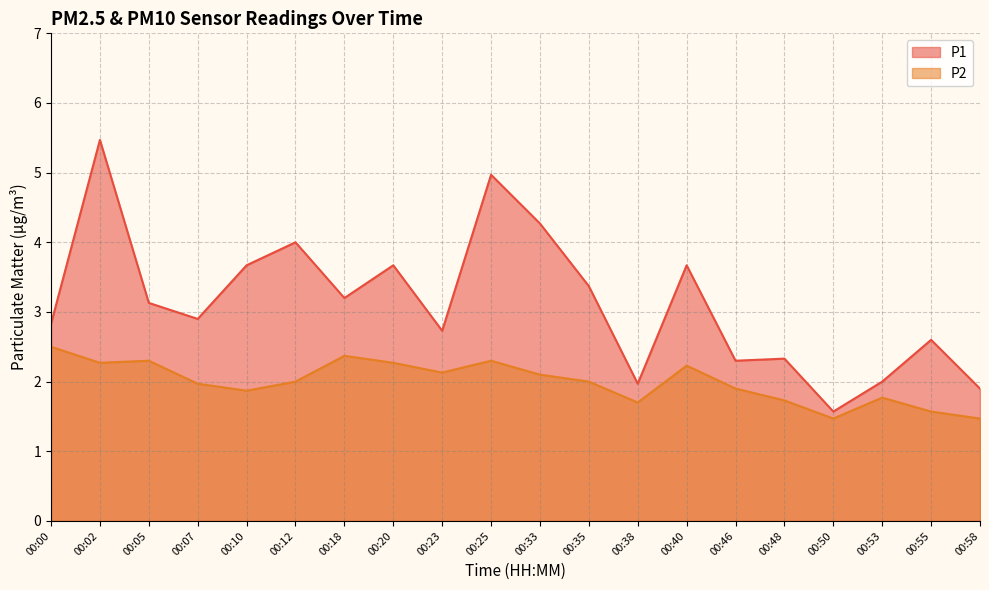

At which category is the sum across all series the highest?

00:02